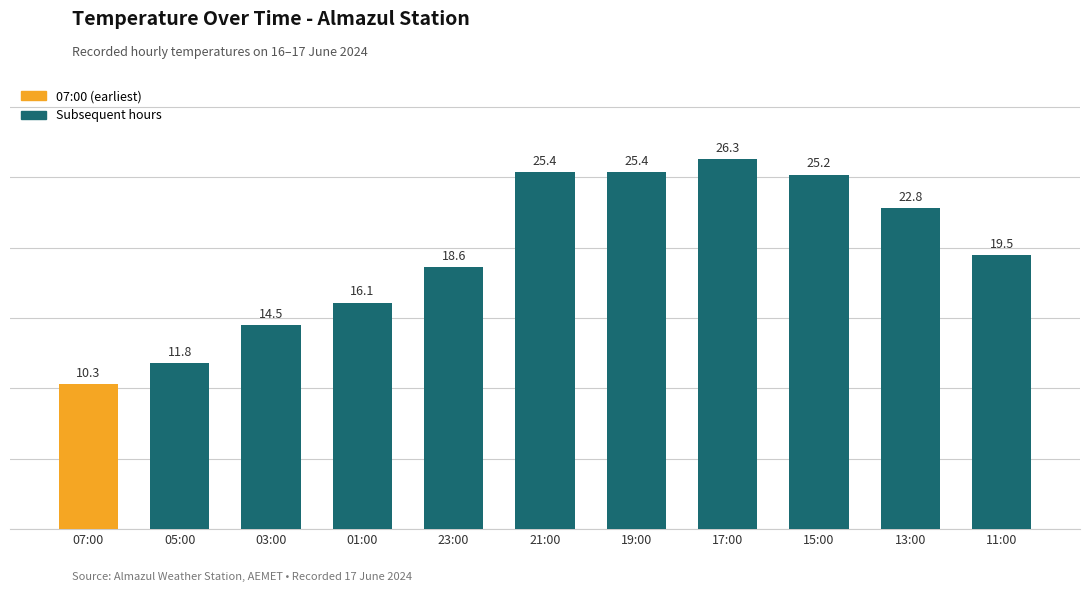

How many bars are there in total?

11